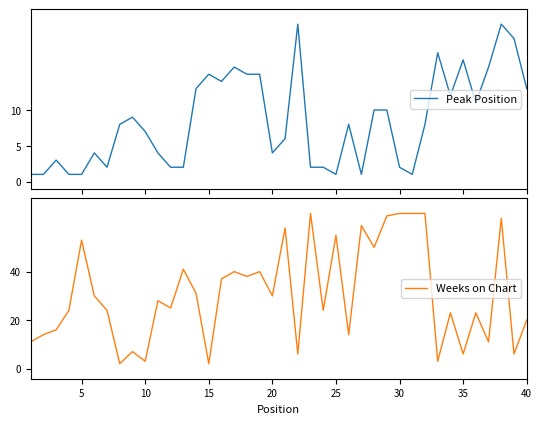

How many data points in Peak Position are less than 8?

19